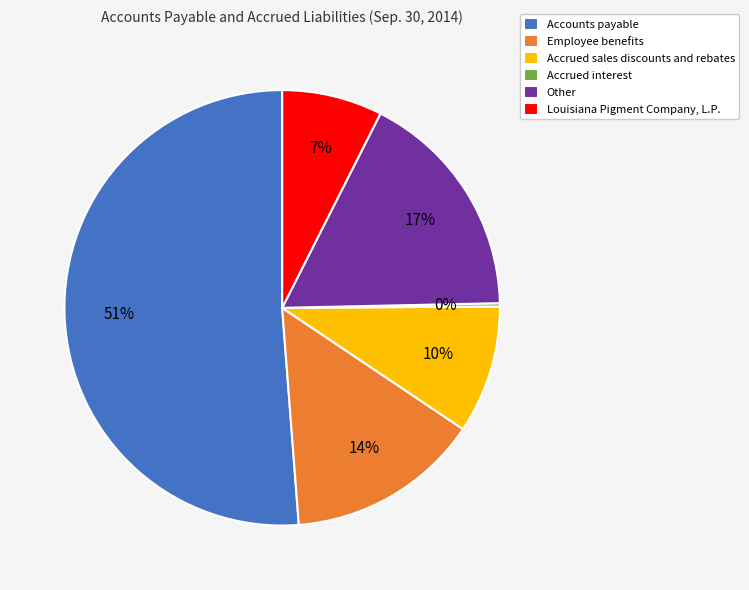

Which category accounts for the majority?

Accounts payable